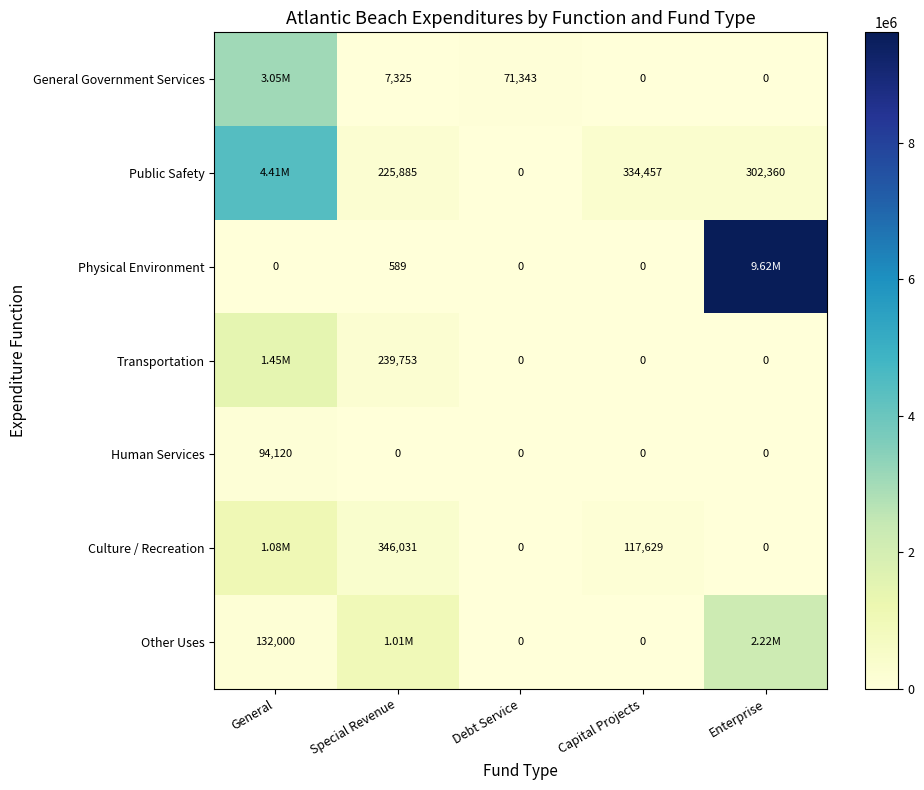

What is the greatest value displayed?

9618961